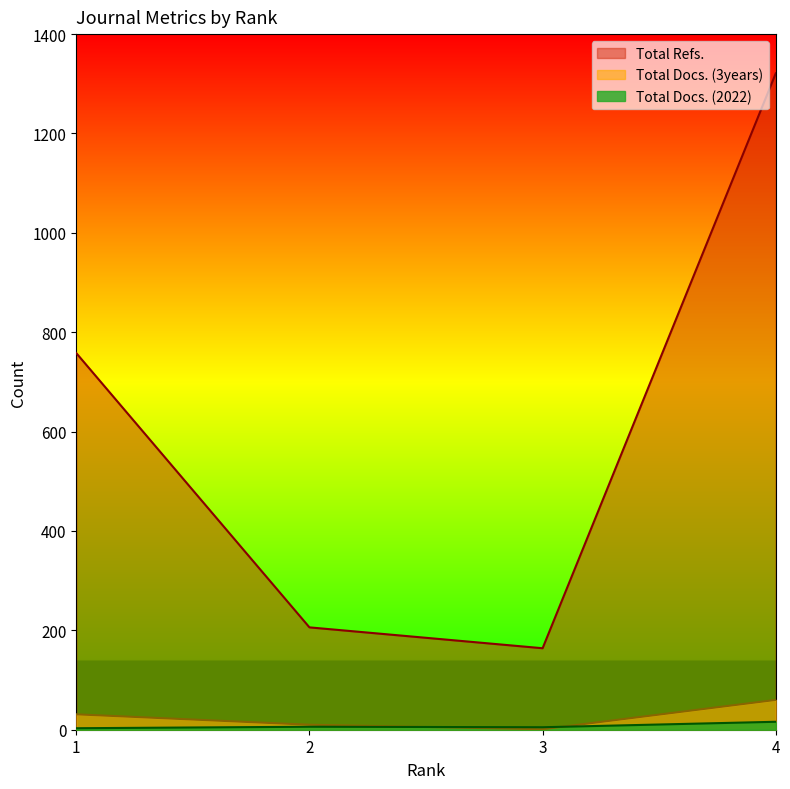

Between 1 and 4, which series saw the biggest shift?

Total Refs.